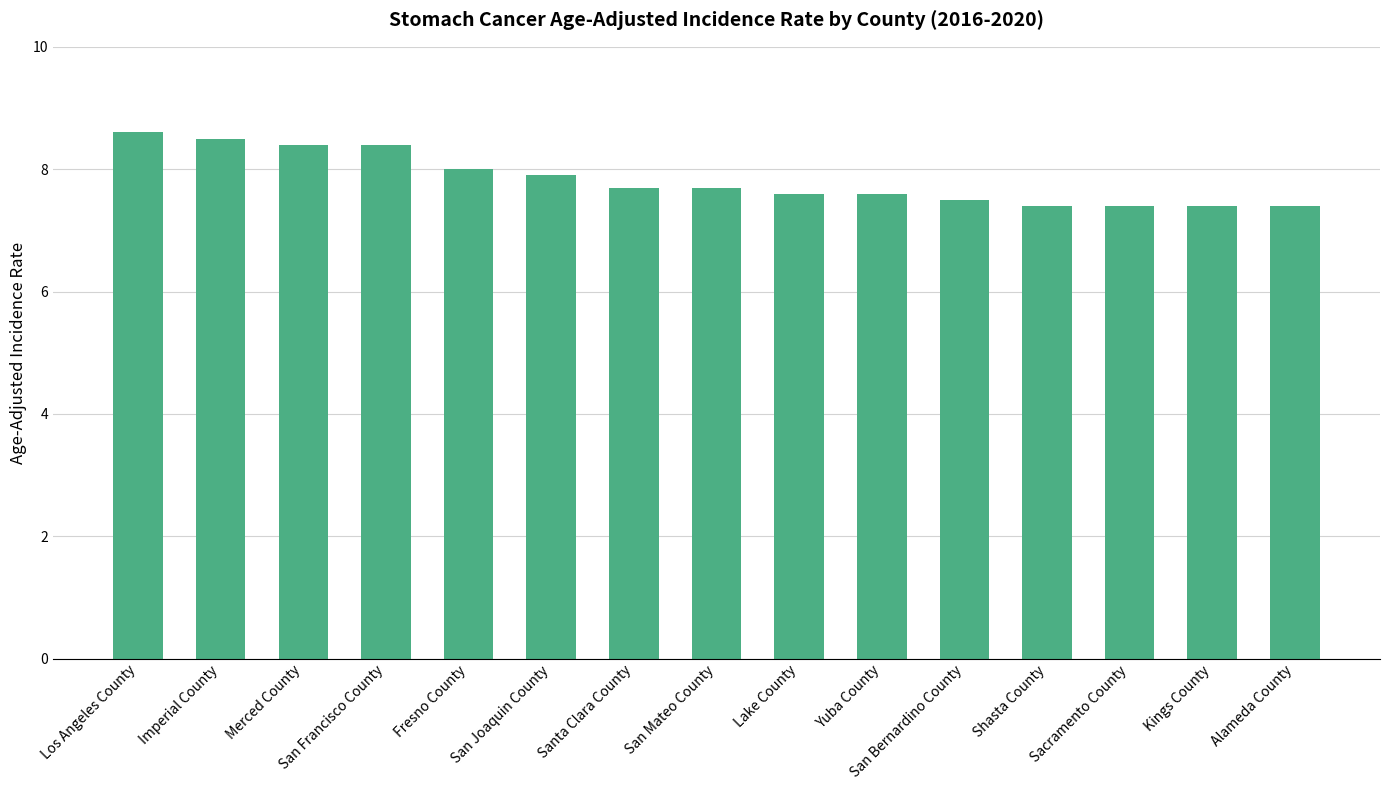

What is the label of the 3rd bar from the right?

Sacramento County